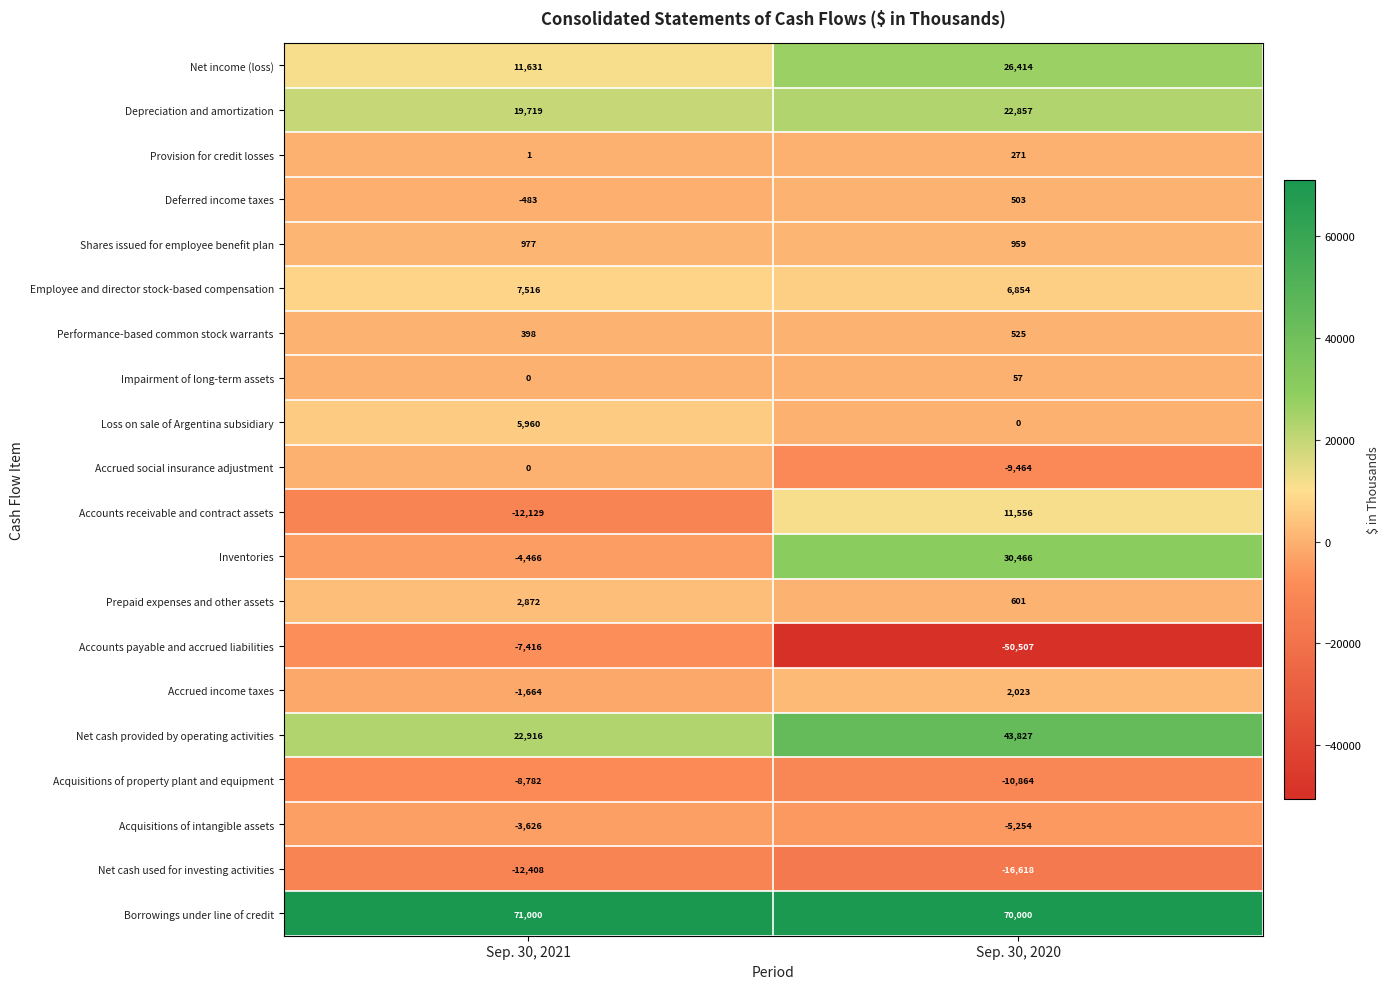

What is the difference between the maximum and minimum values in the Loss on sale of Argentina subsidiary series?

5960